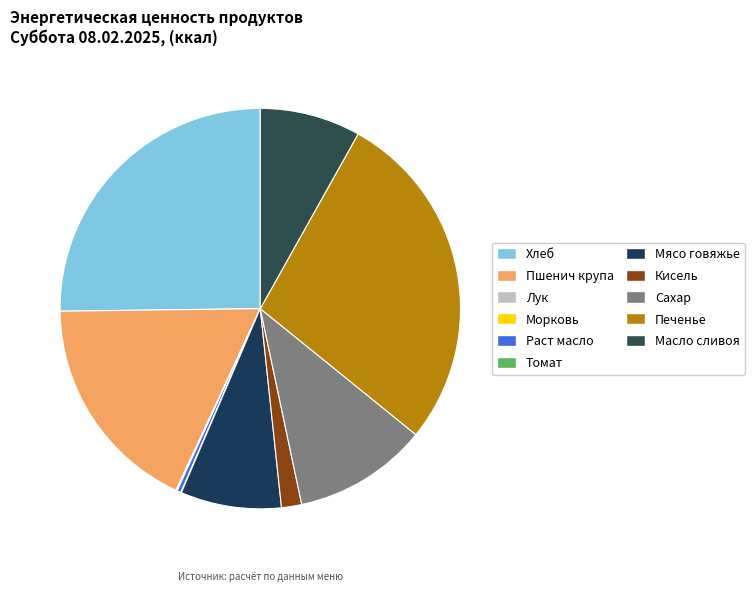

To the nearest percent, what portion does Масло сливоя represent?

8%